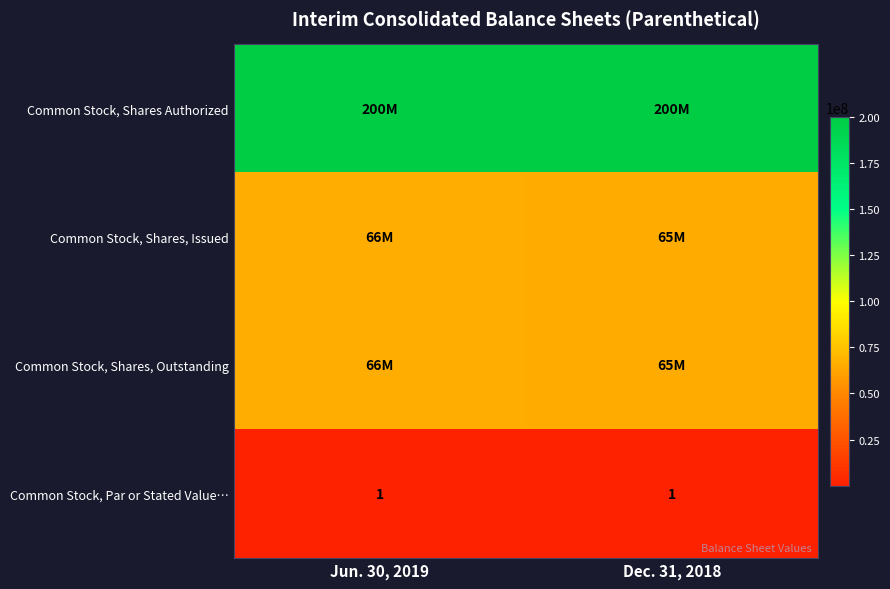

At how many categories does at least one series exceed 163262844?

2